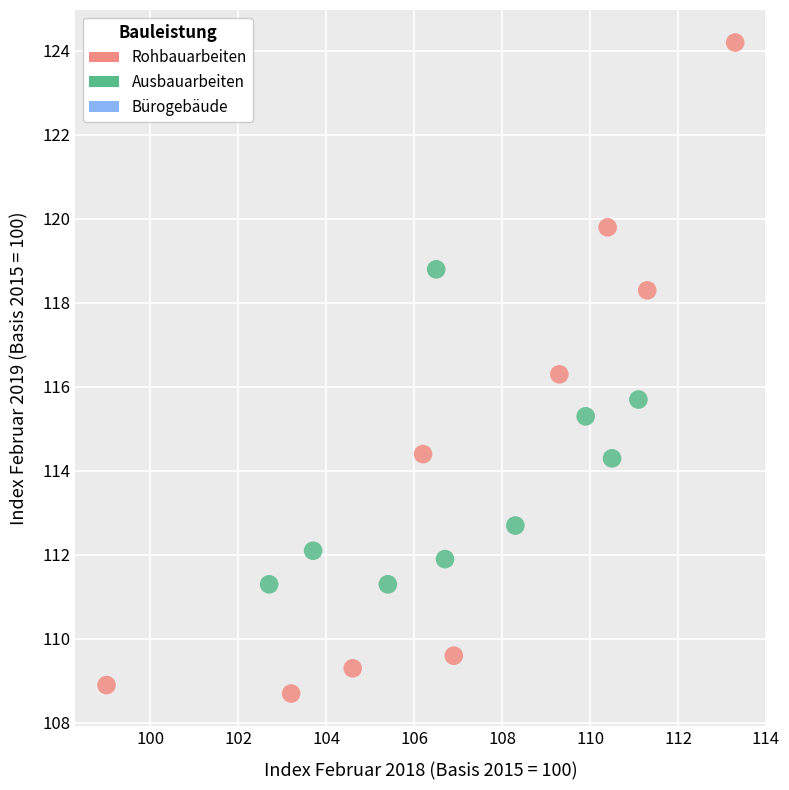

Which series reaches the maximum Y coordinate?

Rohbauarbeiten